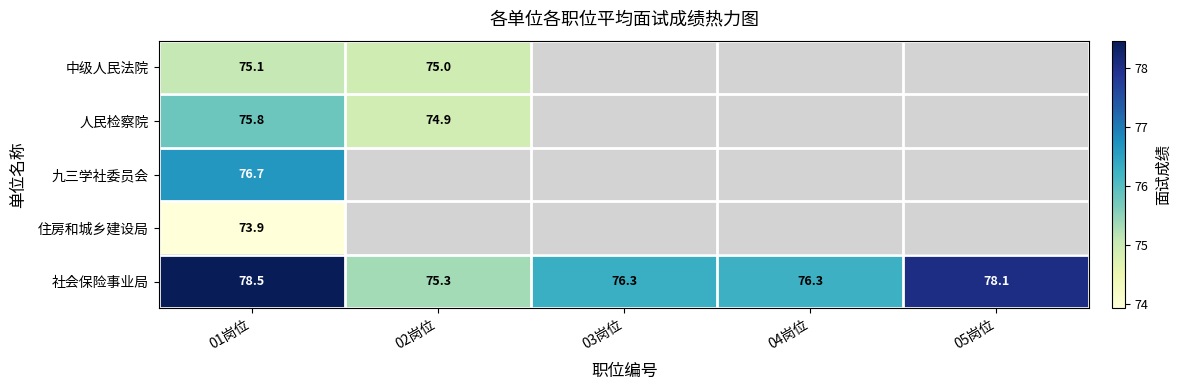

Is the value of 九三学社委员会 at 01岗位 greater than the value of 中级人民法院 at 02岗位?

Yes